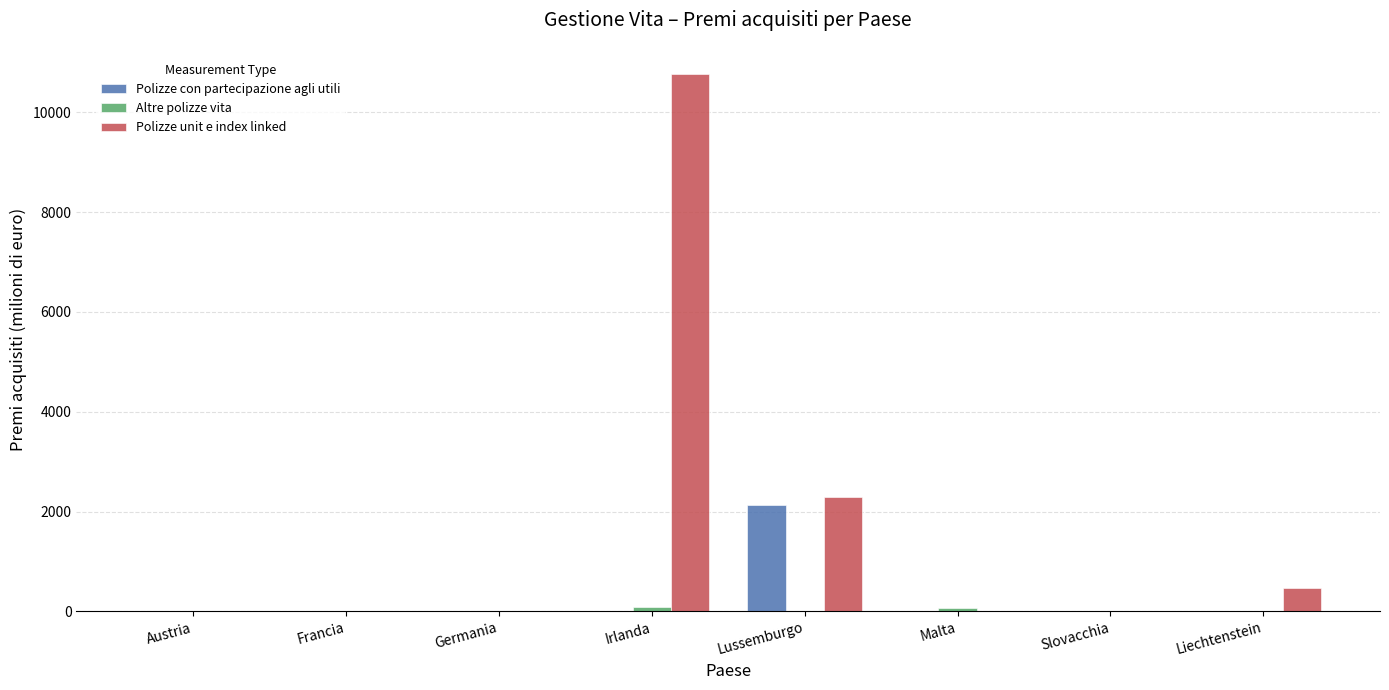

What is the difference between the Polizze con partecipazione agli utili values at Slovacchia and Francia?

3